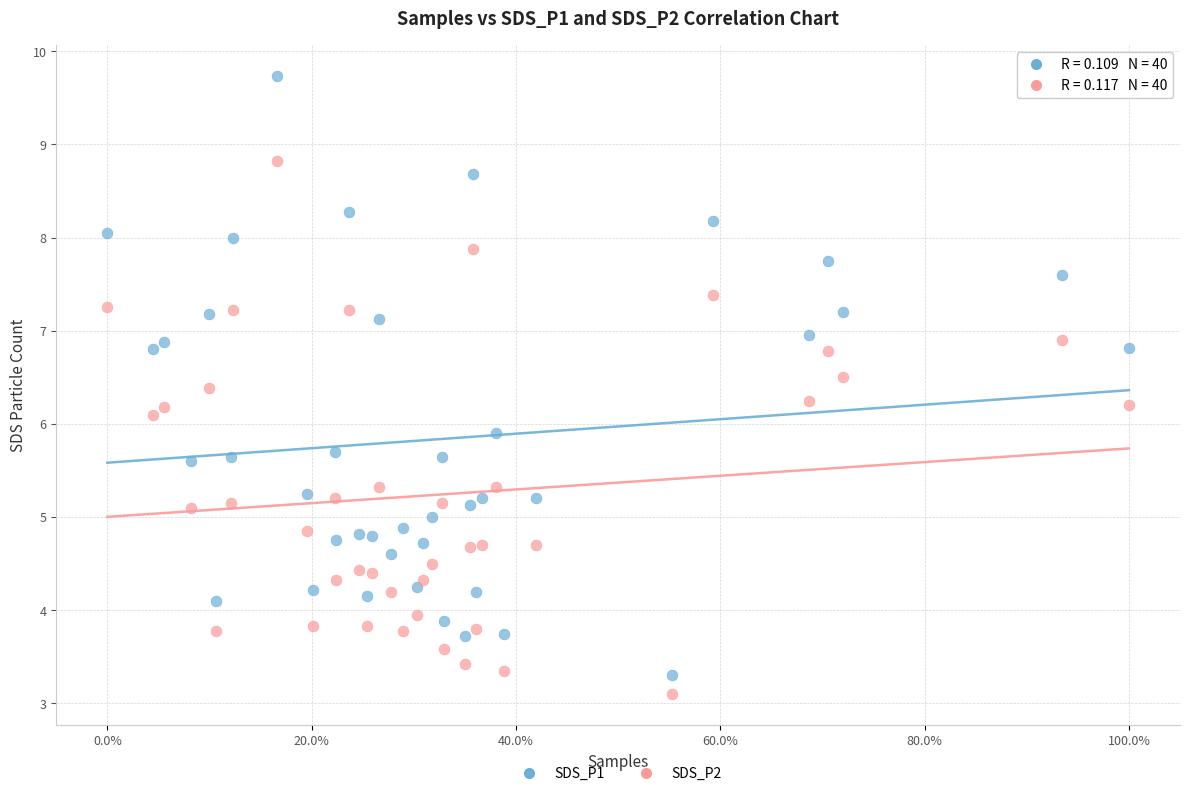

Which series reaches the maximum Y coordinate?

SDS_P1